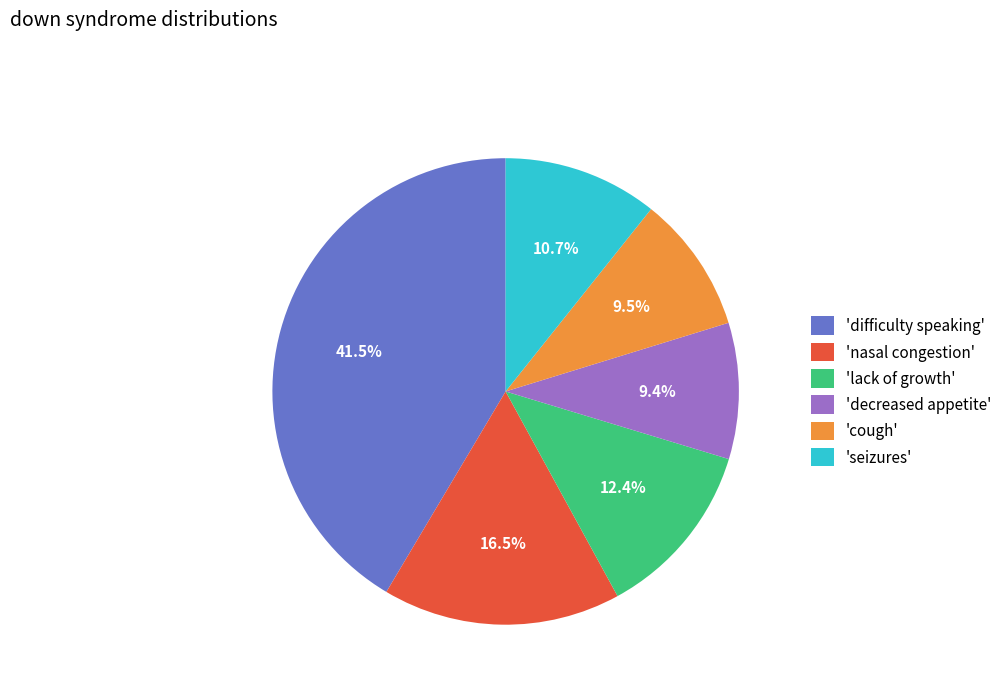

To the nearest percent, what is the difference between the largest and smallest slice percentages?

32%